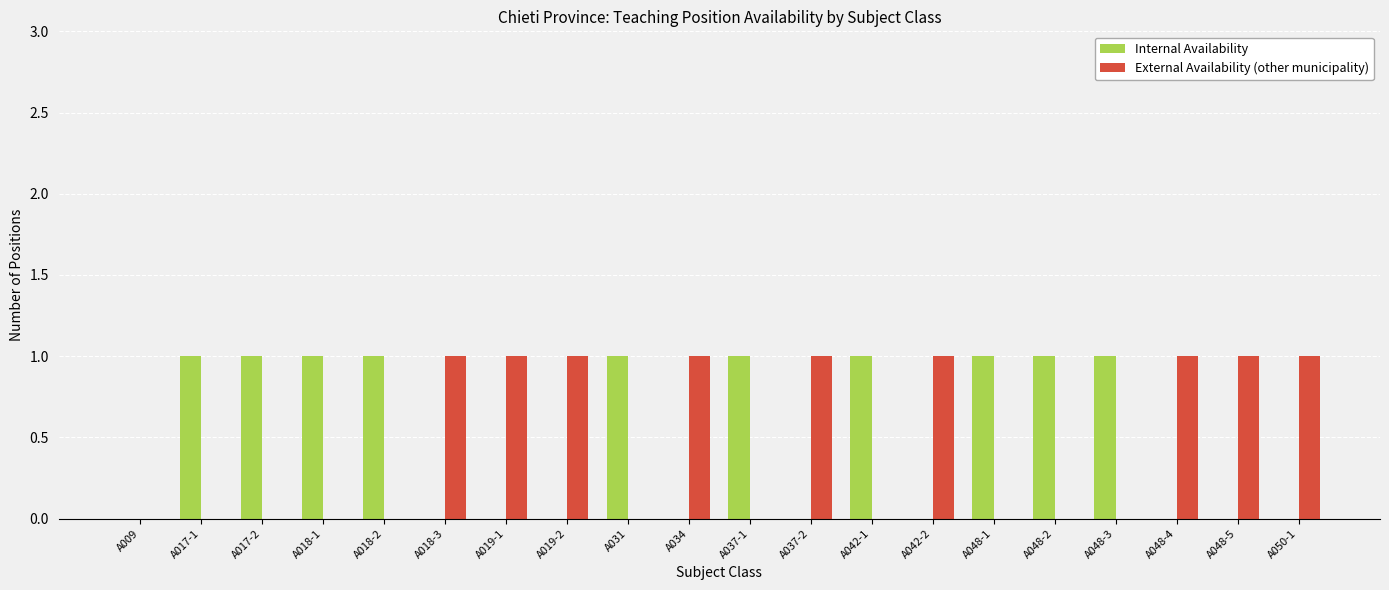

Reading right to left, extract all data points from this chart.

Internal Availability: A050-1=0	A048-5=0	A048-4=0	A048-3=1	A048-2=1	A048-1=1	A042-2=0	A042-1=1	A037-2=0	A037-1=1	A034=0	A031=1	A019-2=0	A019-1=0	A018-3=0	A018-2=1	A018-1=1	A017-2=1	A017-1=1	A009=0
External Availability (other municipality): A050-1=1	A048-5=1	A048-4=1	A048-3=0	A048-2=0	A048-1=0	A042-2=1	A042-1=0	A037-2=1	A037-1=0	A034=1	A031=0	A019-2=1	A019-1=1	A018-3=1	A018-2=0	A018-1=0	A017-2=0	A017-1=0	A009=0